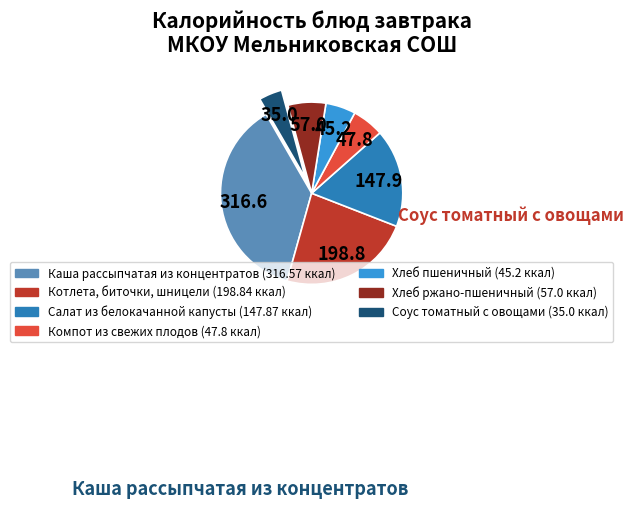

Count the number of slices in the pie.

7